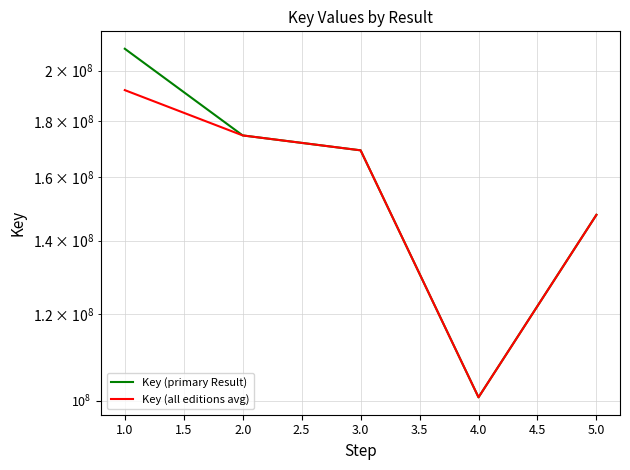

Which has a higher value, 2.0 or 5.0?

2.0